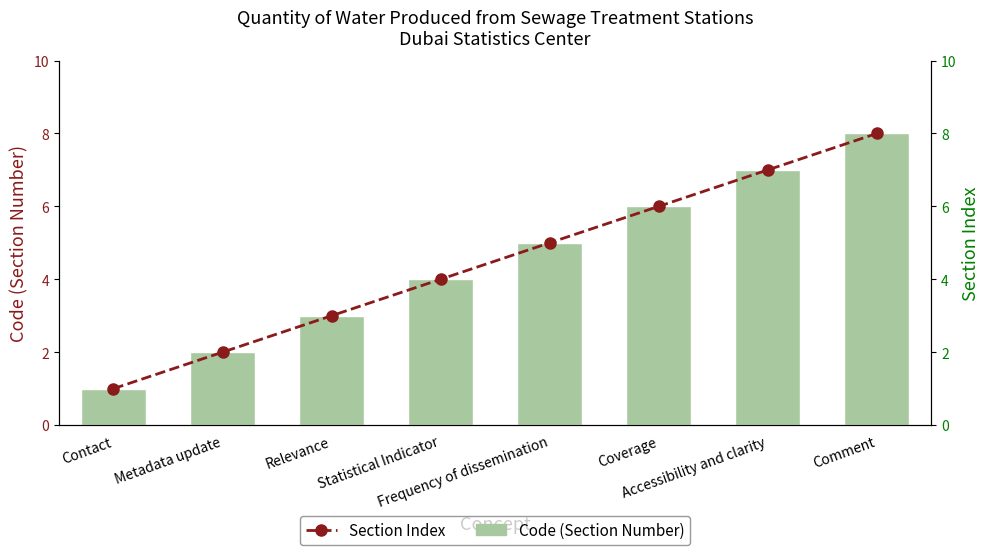

At Frequency of dissemination, list the series in order from largest to smallest.

Code (Section Number), Section Index